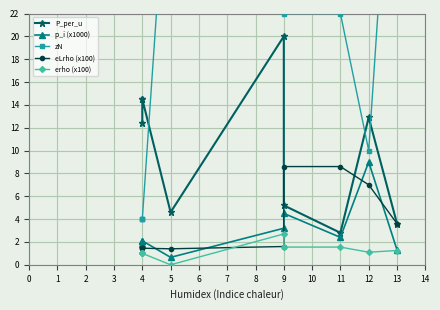

How many values in the p_i (x1000) series exceed 2?

6